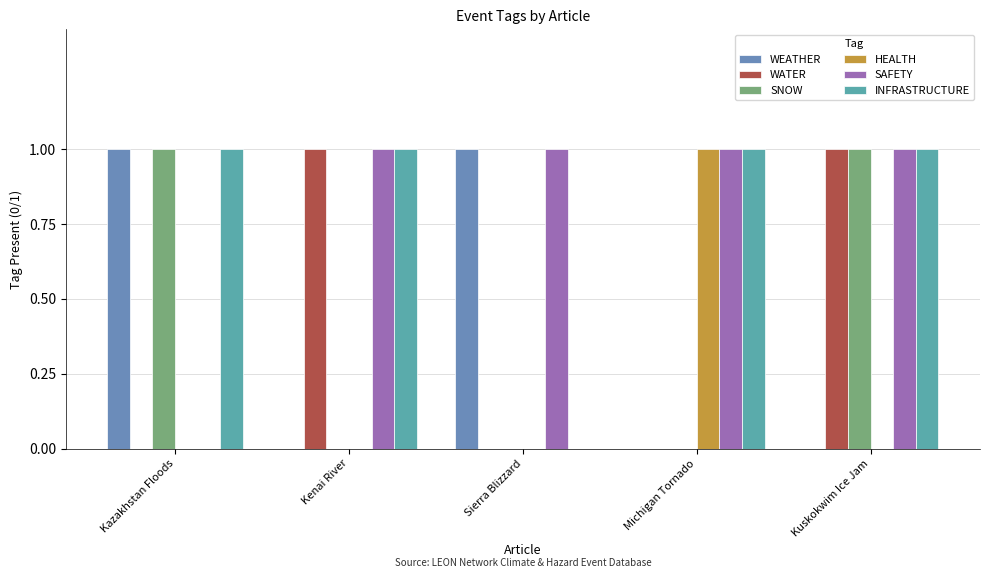

Reading right to left, list all the values displayed in this chart.

WEATHER: 0	0	1	0	1
WATER: 1	0	0	1	0
SNOW: 1	0	0	0	1
HEALTH: 0	1	0	0	0
SAFETY: 1	1	1	1	0
INFRASTRUCTURE: 1	1	0	1	1